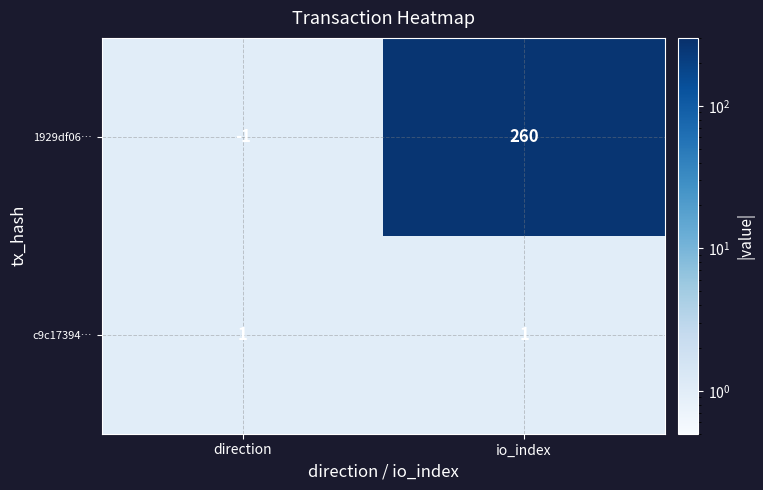

Reading right to left, what are all the values shown in this chart?

1929df06…: 260	-1
c9c17394…: 1	1